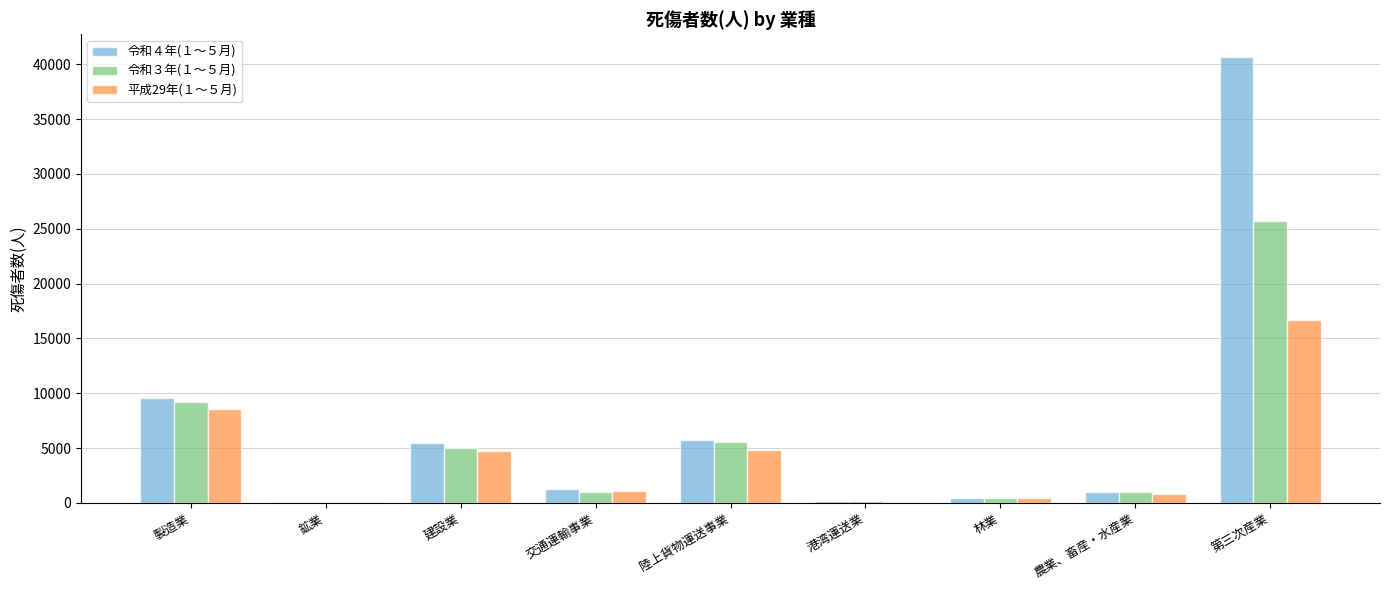

What is the difference between the 平成29年(１～５月) values at 鉱業 and 港湾運送業?

36